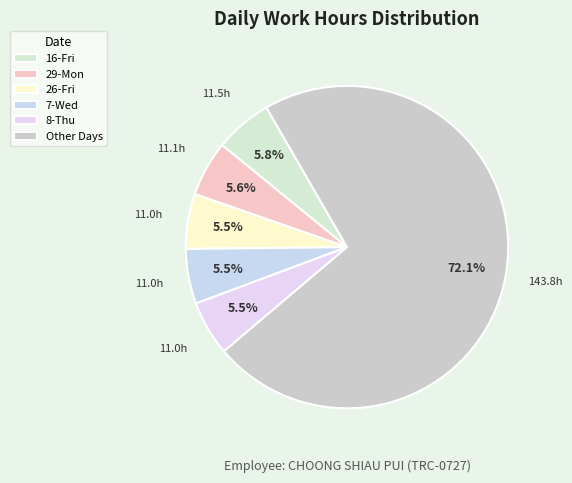

Is there any slice that represents more than half of the pie?

Yes